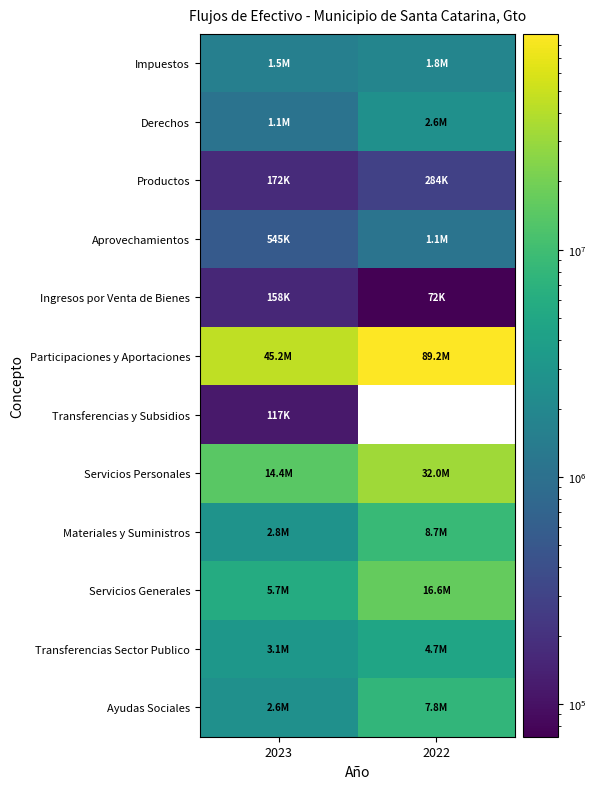

How many series are shown in this chart?

12